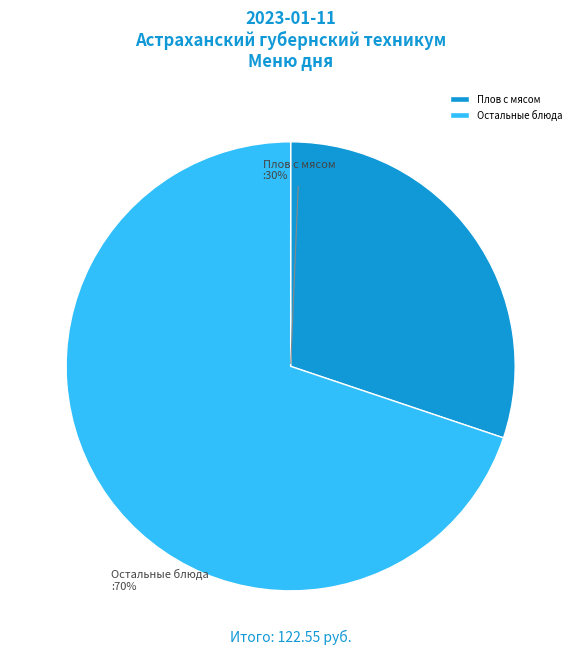

To the nearest percent, what is the combined percentage of Плов с мясом and Остальные блюда?

100%